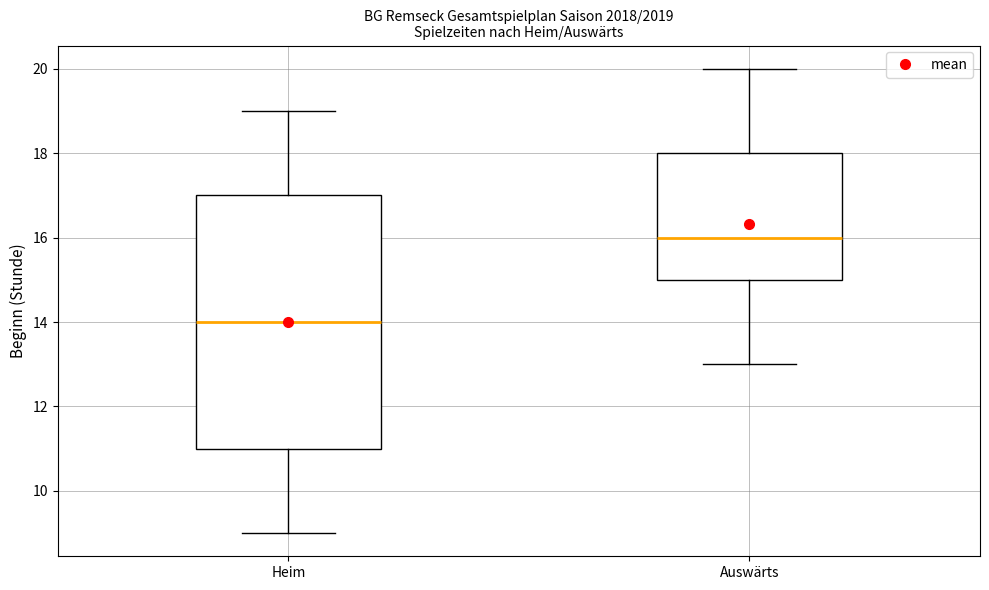

Where does the median line of the box for Heim sit on the y-axis? The values are not printed on the chart, so give them approximately, as read against the axis.

14